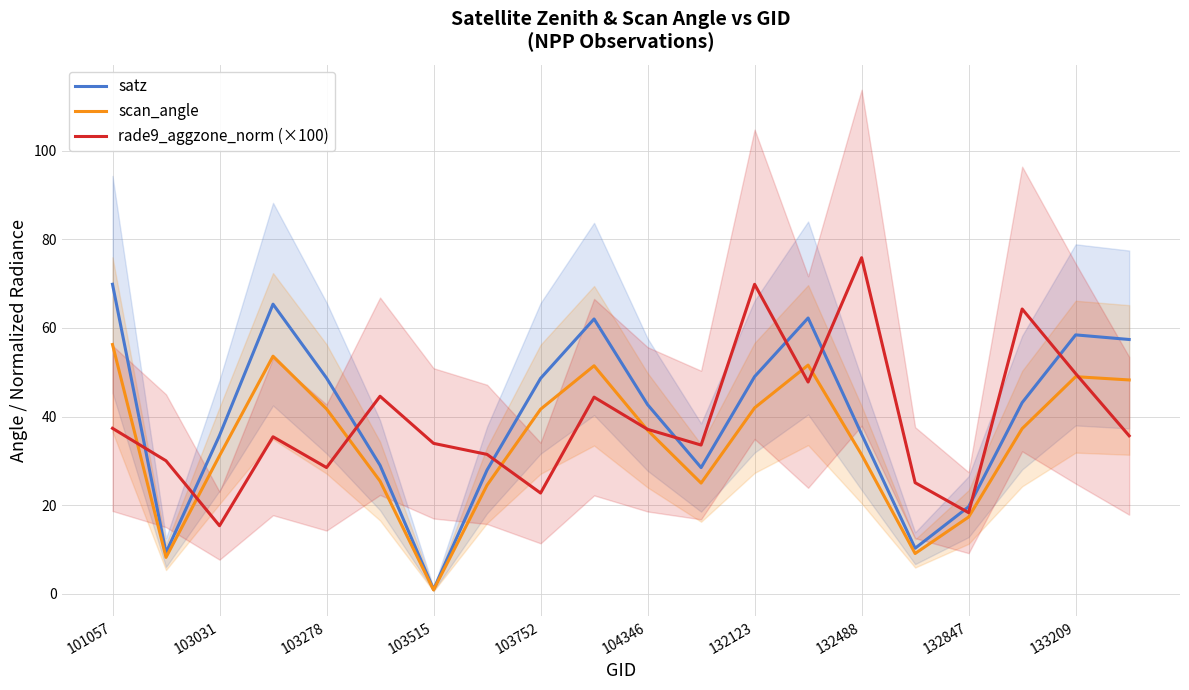

The value of scan_angle at 133209 is 71.2. True or false?

False